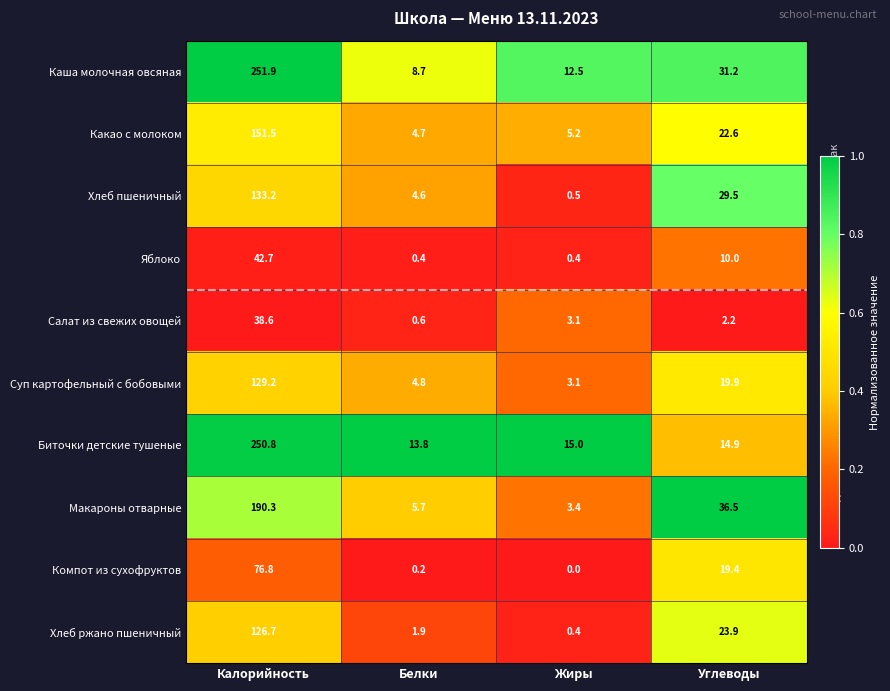

What is the difference between the Биточки детские тушеные values at Калорийность and Жиры?

235.8